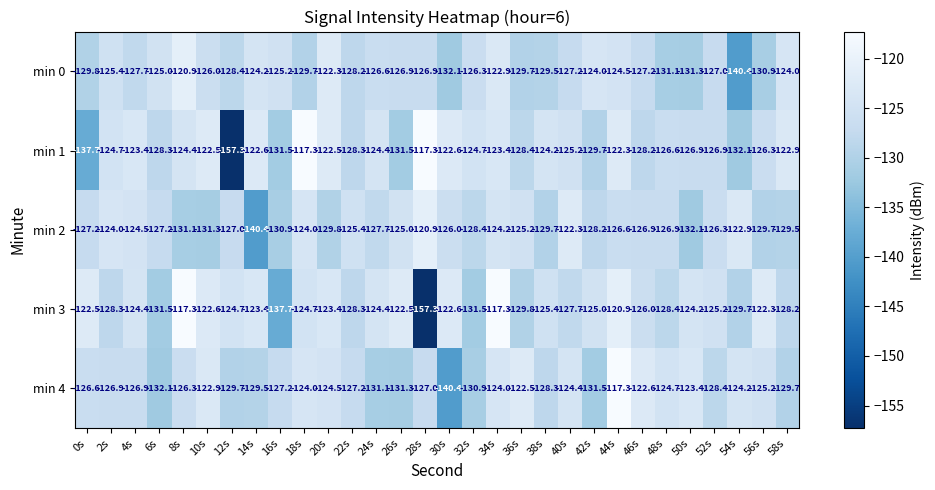

How many distinct data groups are displayed?

5